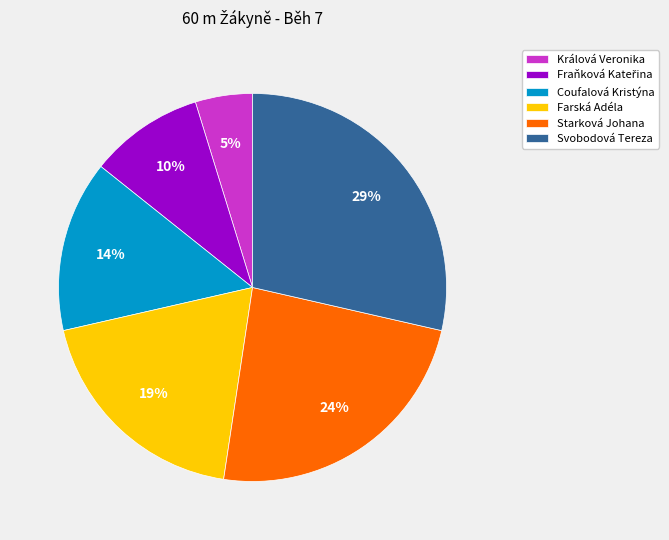

Is it true that Coufalová Kristýna is 26% of the pie?

False